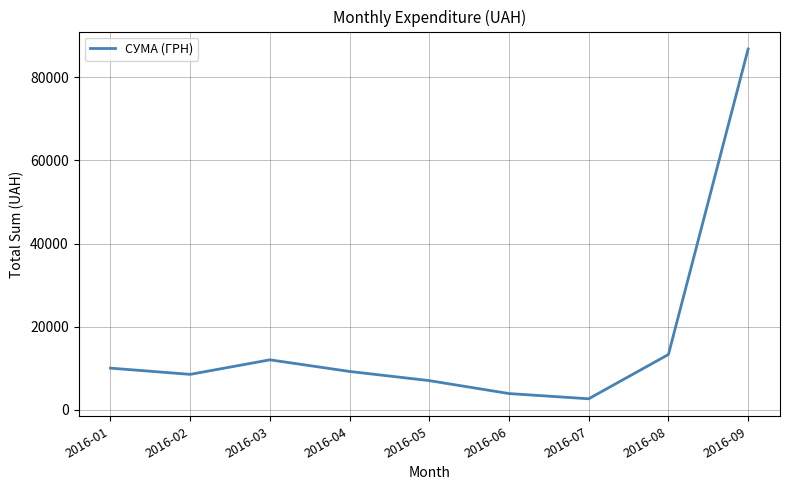

How many interior local valleys (lower than both neighbors) does the data have?

2